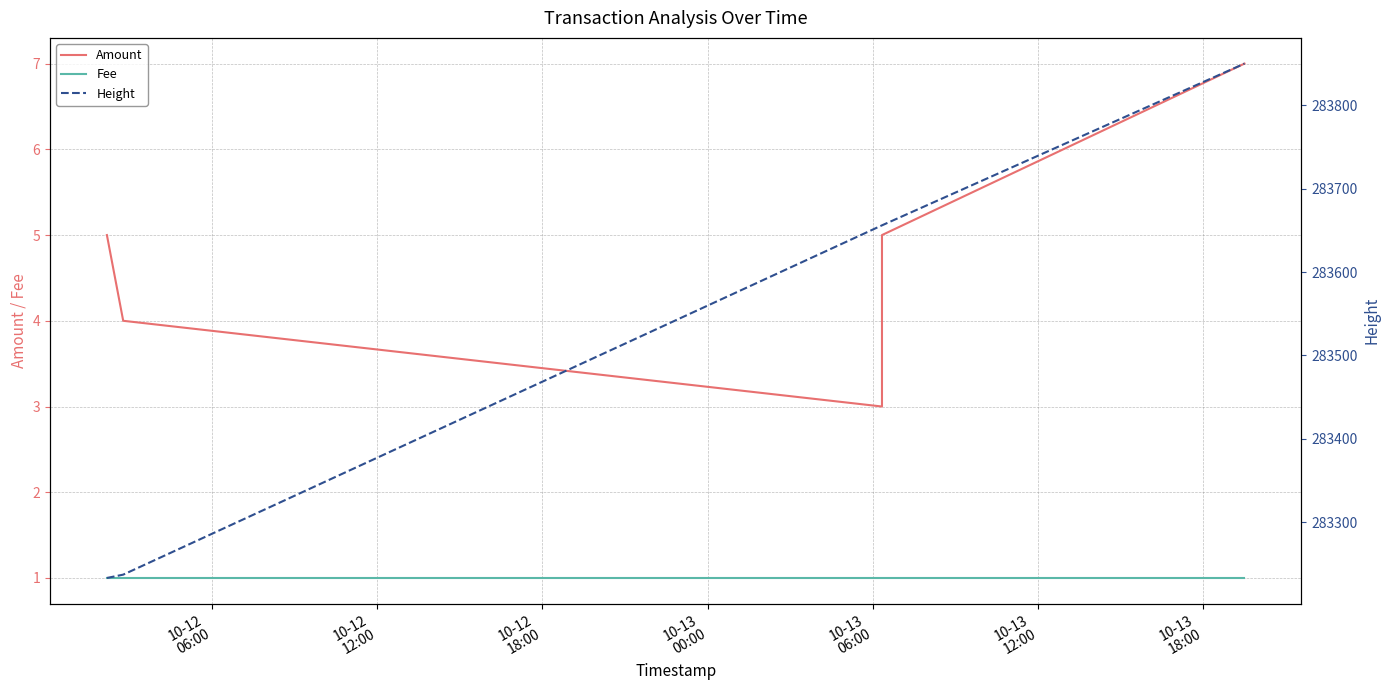

Which series has the largest range (max minus min)?

Height